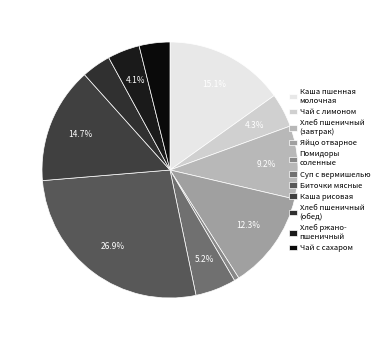

To the nearest percent, what percentage of the pie is Суп с вермишелью?

5%